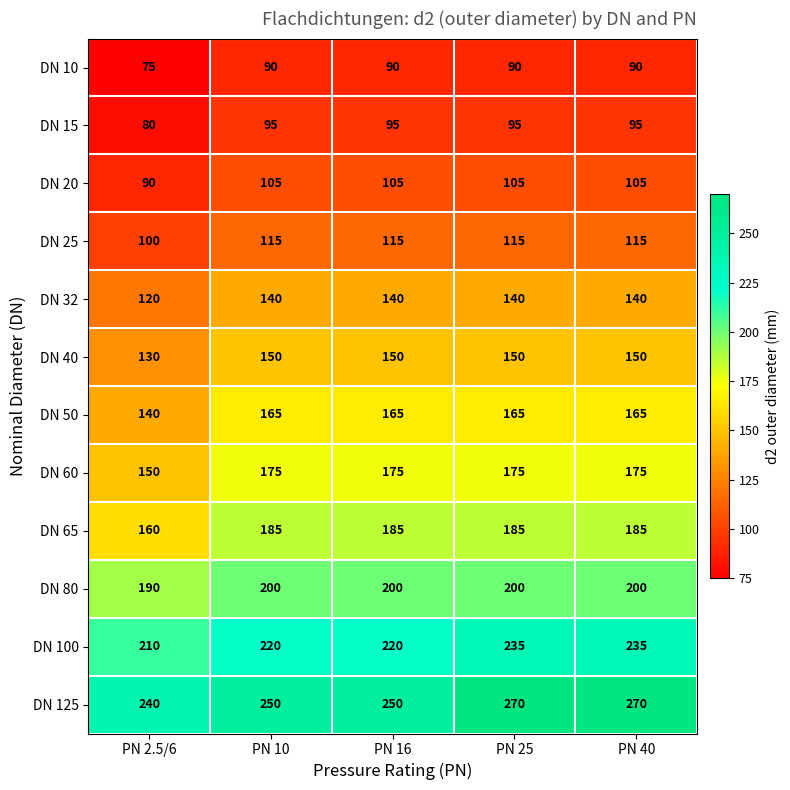

What is the sum of all DN 100 values?

1120